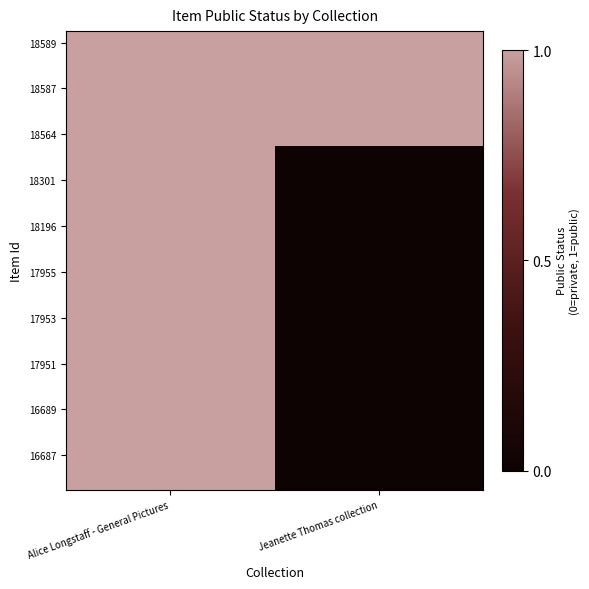

At which category does the chart reach its peak across all series?

Alice Longstaff - General Pictures